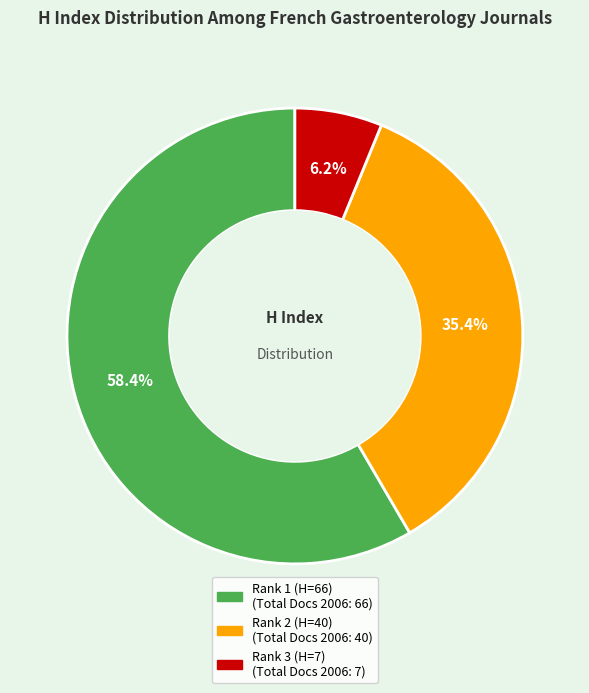

Does any single category account for the majority?

Yes